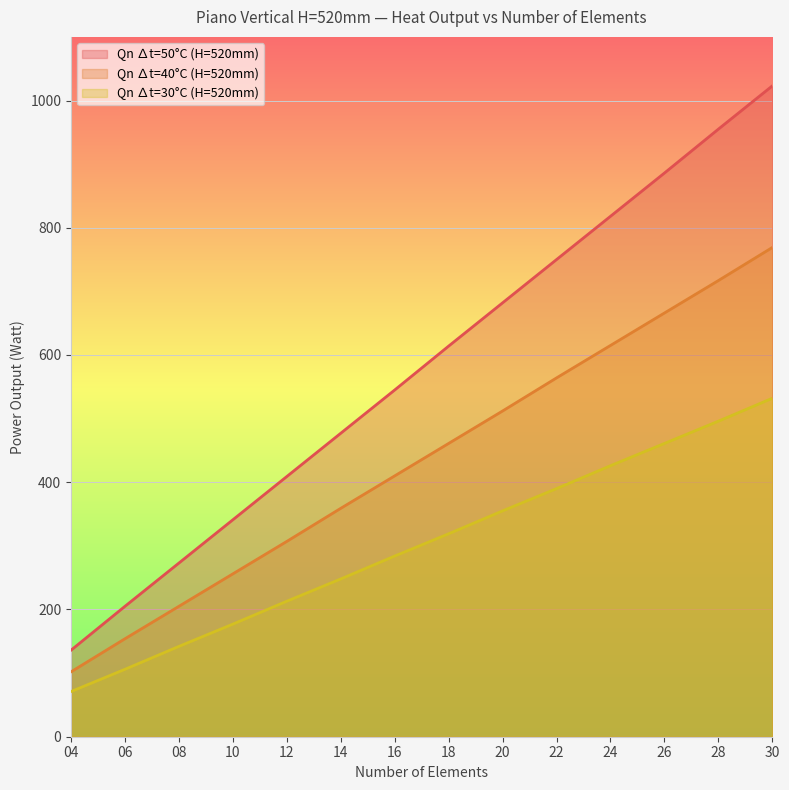

List the labels in order of Qn ∆t=30°C (H=520mm) value, smallest first.

04, 06, 08, 10, 12, 14, 16, 18, 20, 22, 24, 26, 28, 30